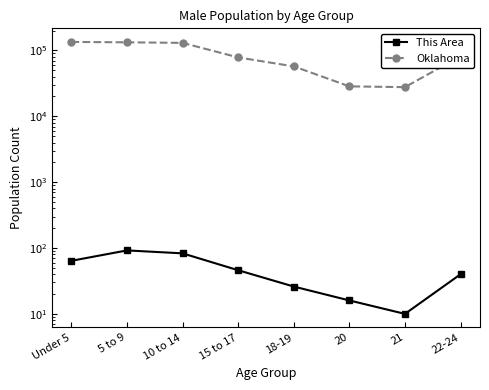

What is the label of the 1st point from the left?

Under 5